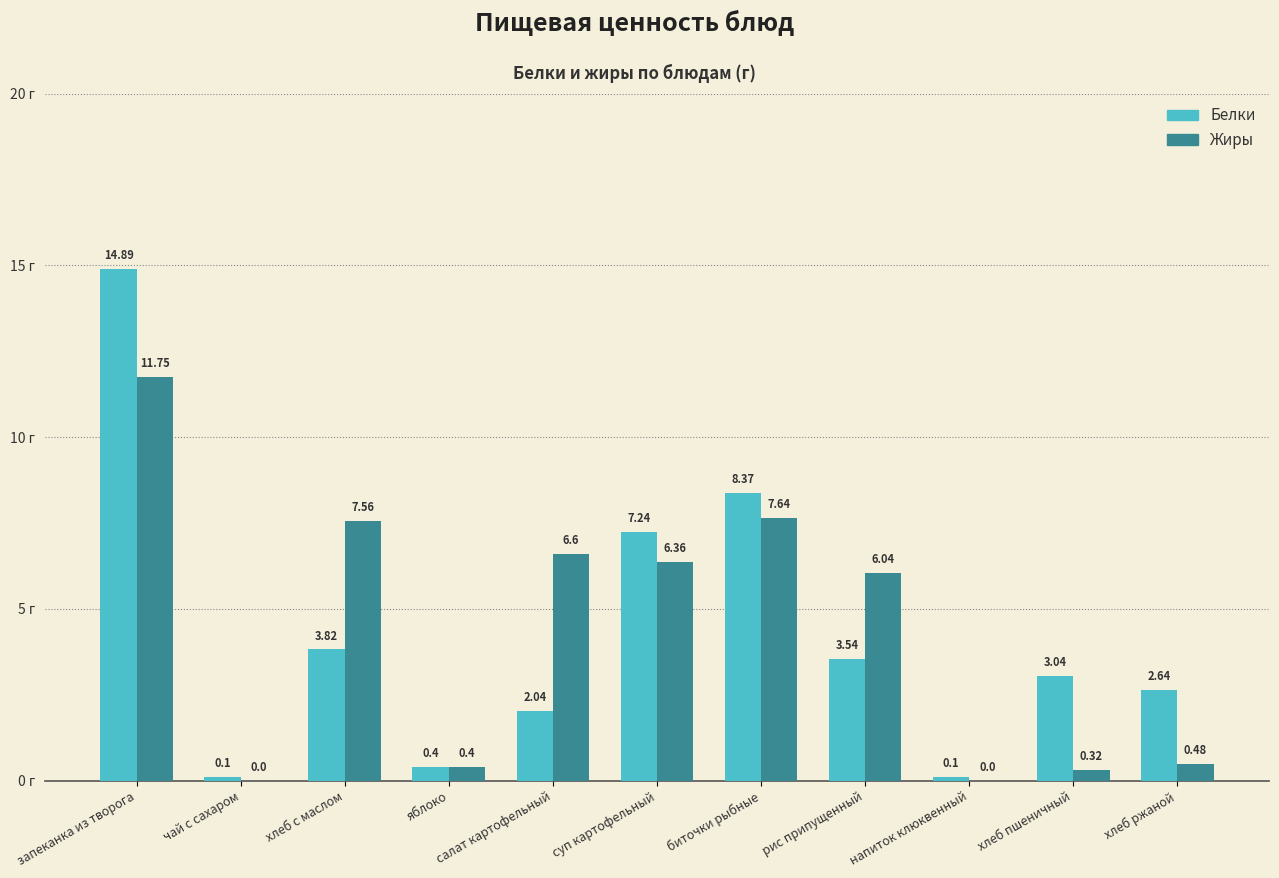

What is the total value across all series at суп картофельный?

13.6